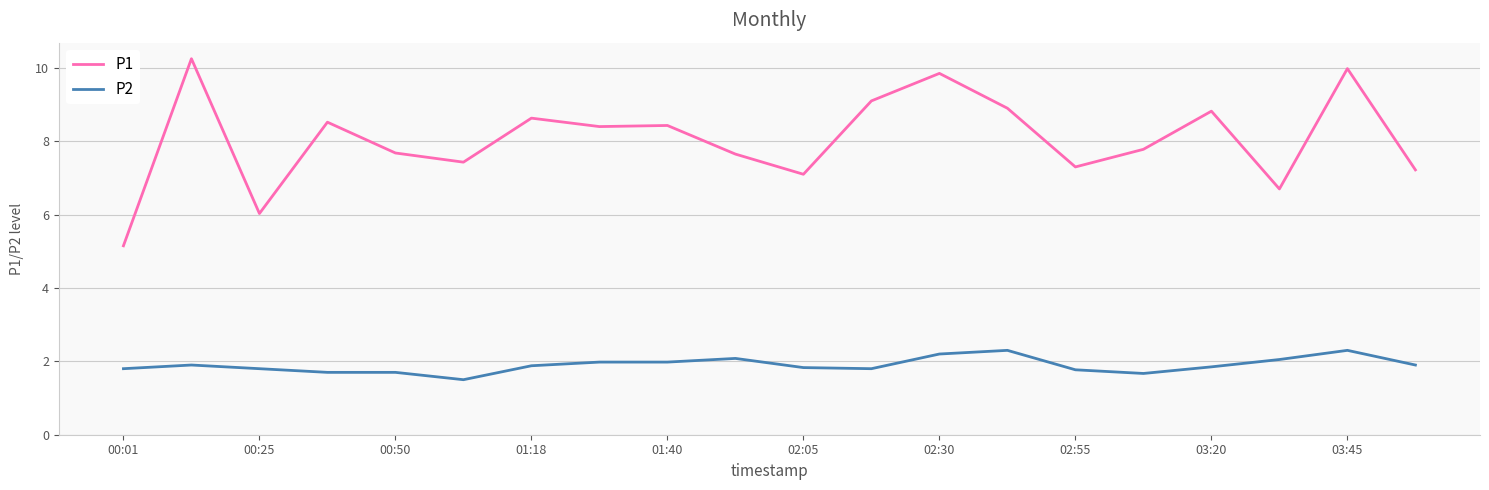

True or false: P1 and P2 intersect in this chart.

False